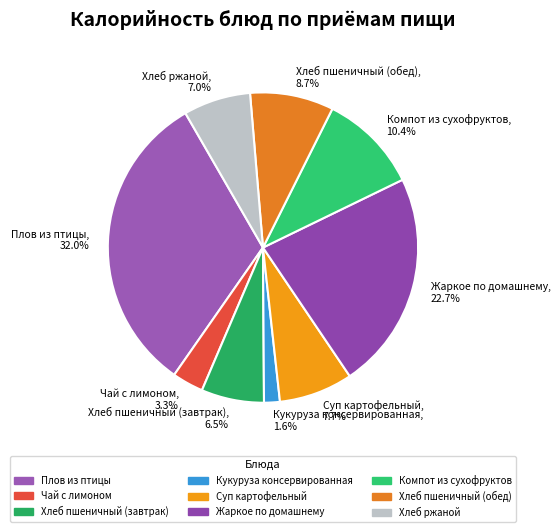

To the nearest percent, what portion does Суп картофельный represent?

8%